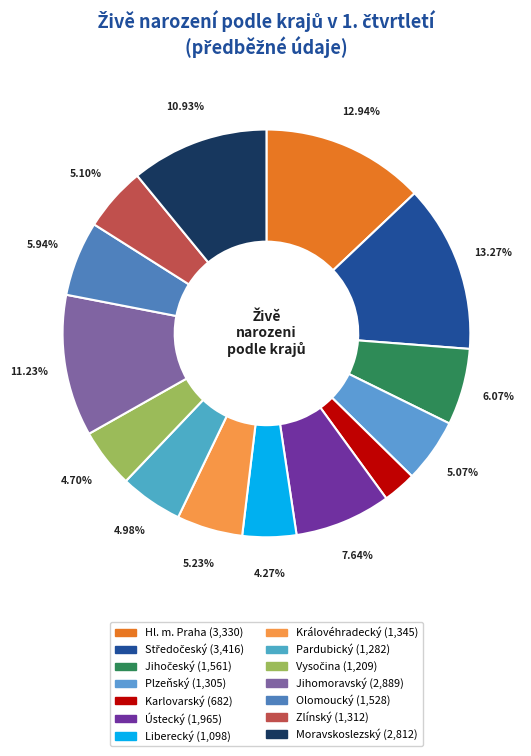

How many segments does this pie chart have?

14